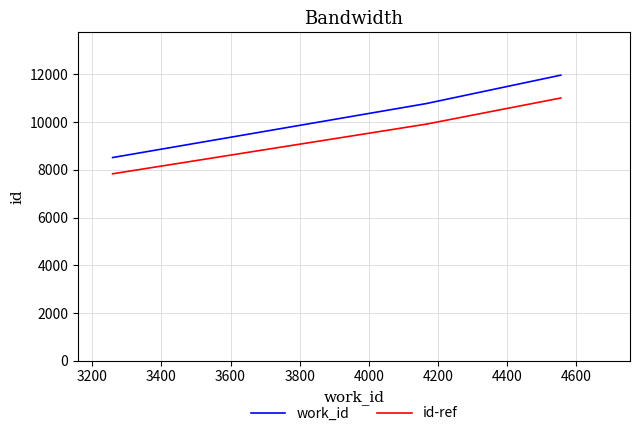

Which series has the largest total across all categories?

work_id